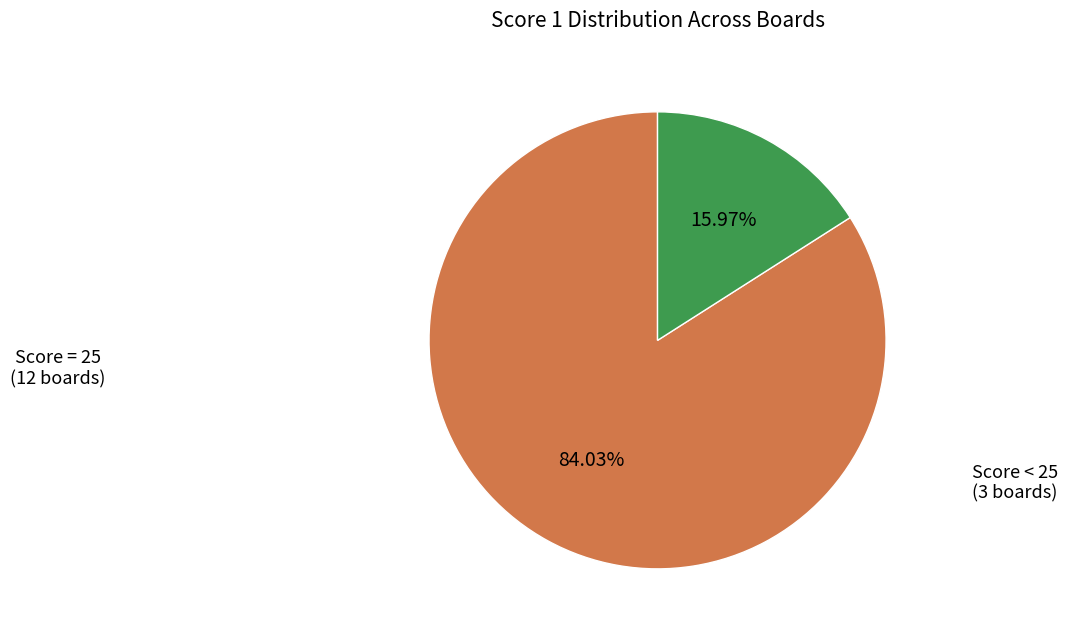

Is there a majority slice in this chart?

Yes